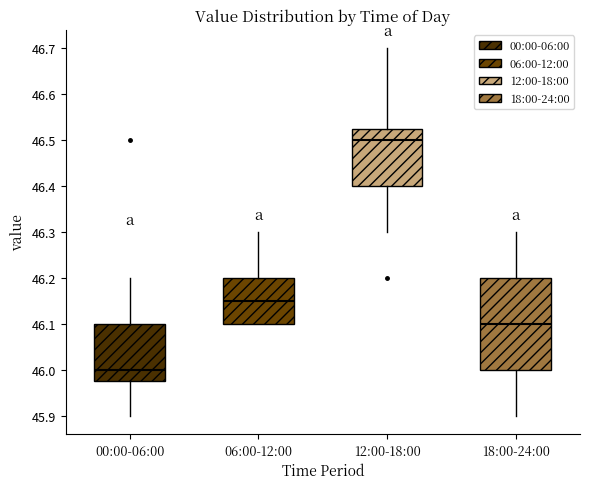

Which box's median line is the lowest?

00:00-06:00